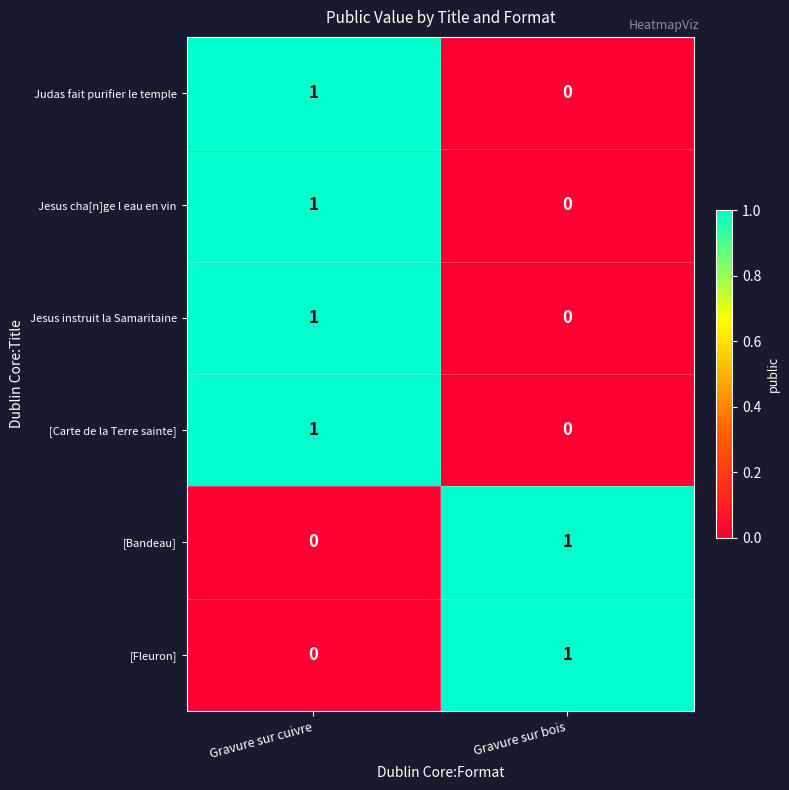

Which category has the lowest value in the Judas fait purifier le temple series?

Gravure sur bois